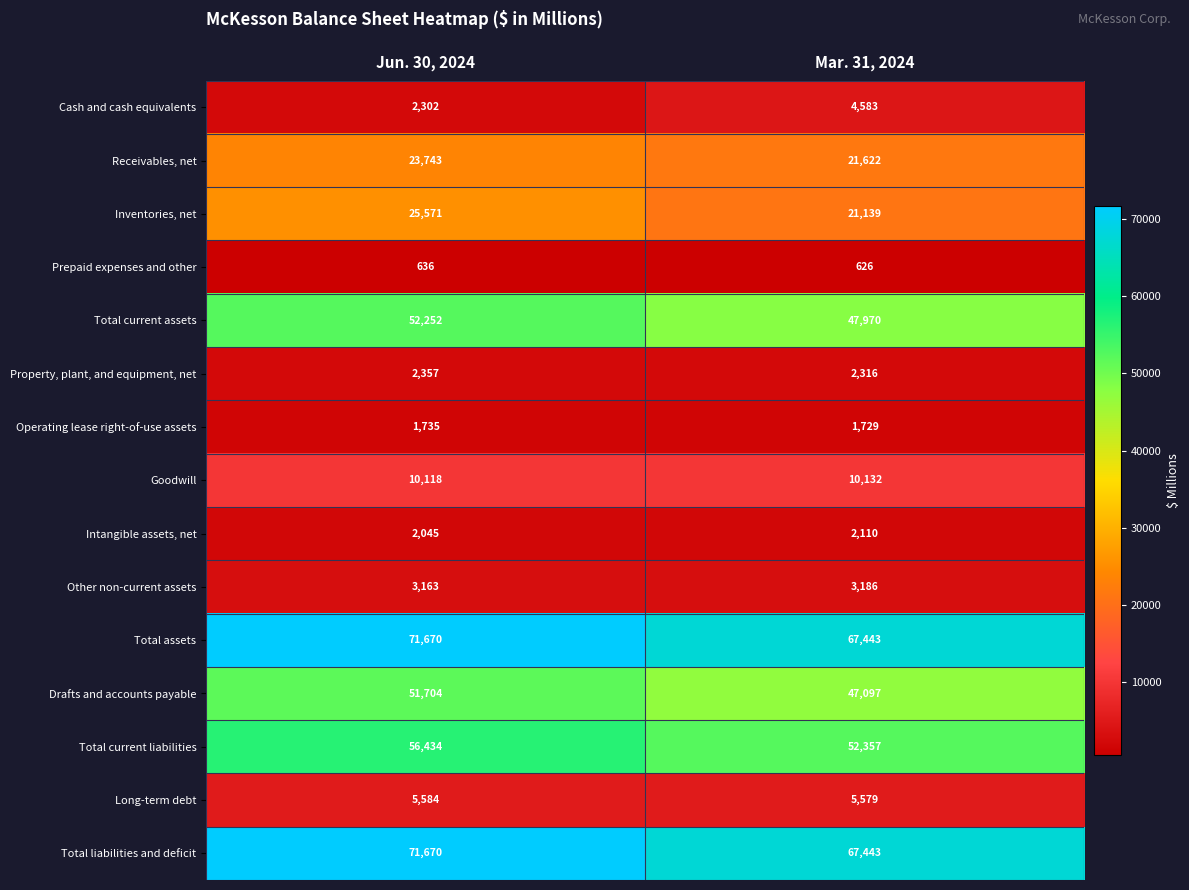

What is the spread (max minus min) of values at Jun. 30, 2024?

71034